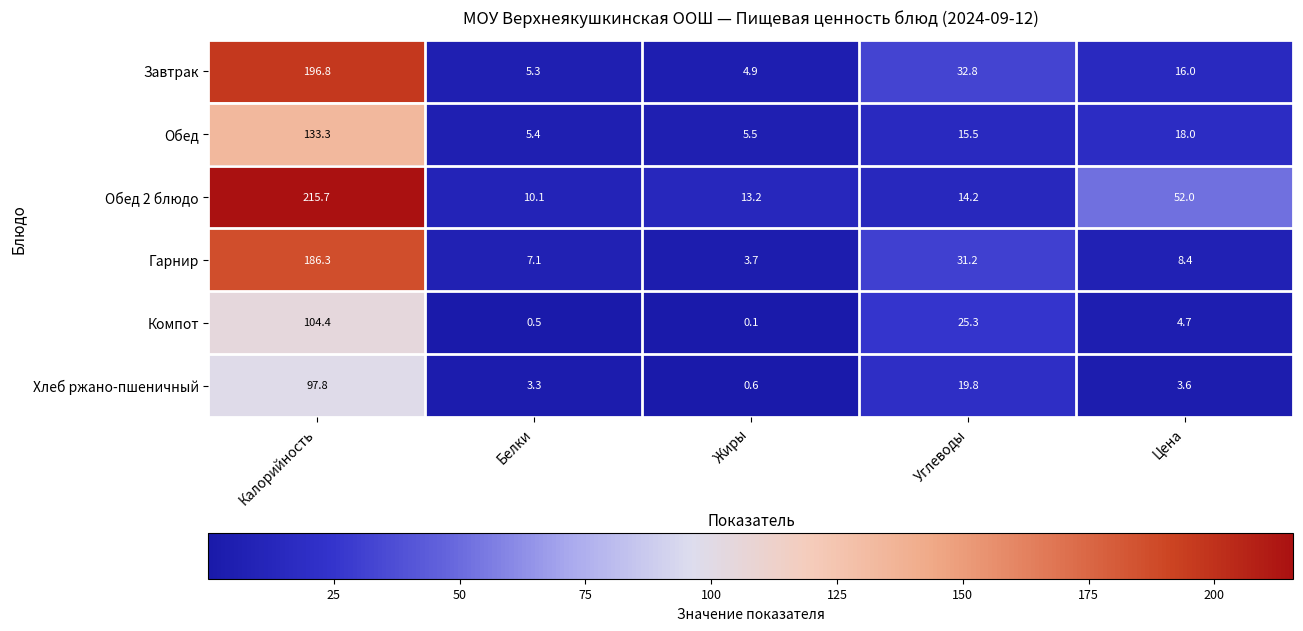

What is the difference between the Хлеб ржано-пшеничный values at Белки and Жиры?

2.7